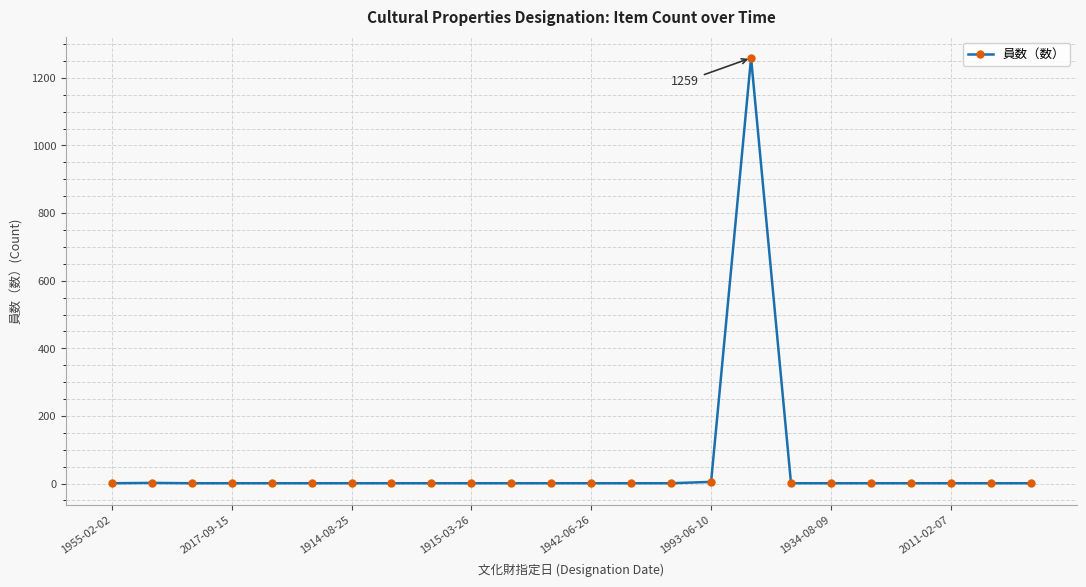

What is the difference between the second highest and second lowest values?

4